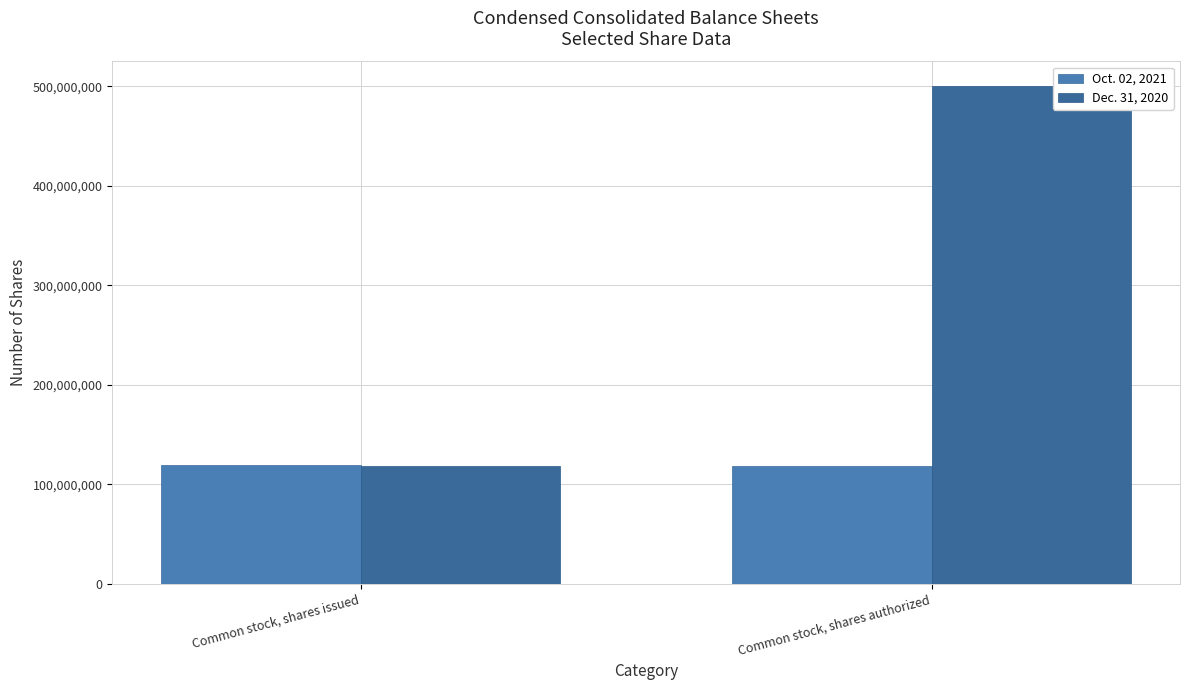

The value of Dec. 31, 2020 at Common stock, shares issued is 118854249. True or false?

True